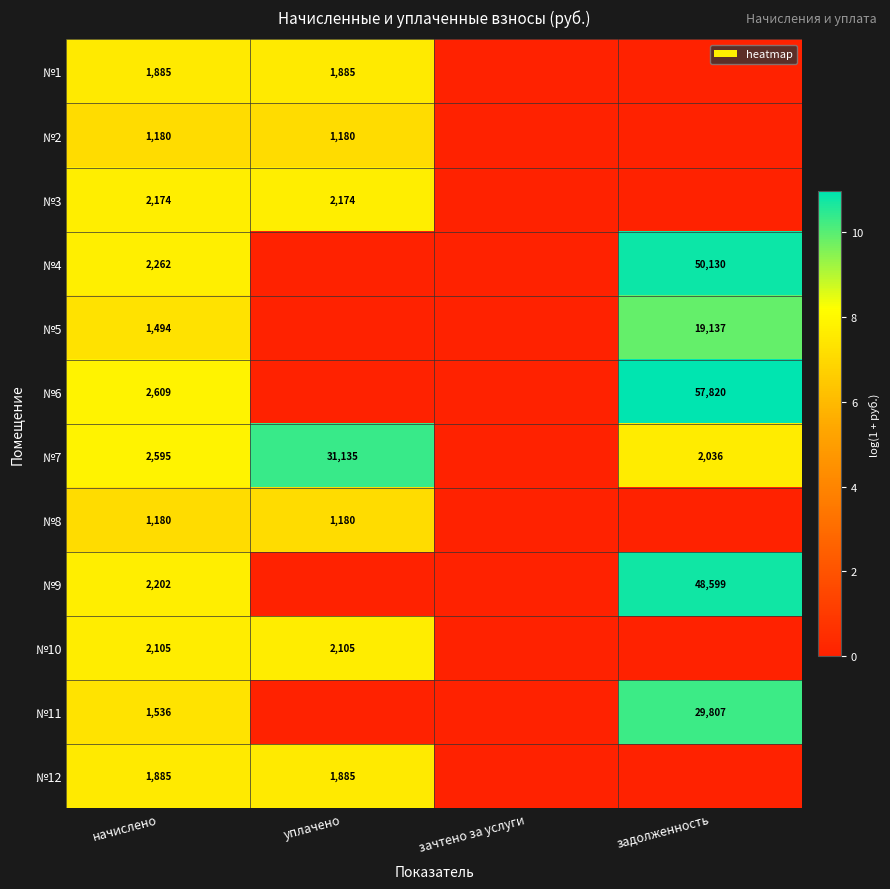

True or false: №9 has a value of 2202 at начислено.

True